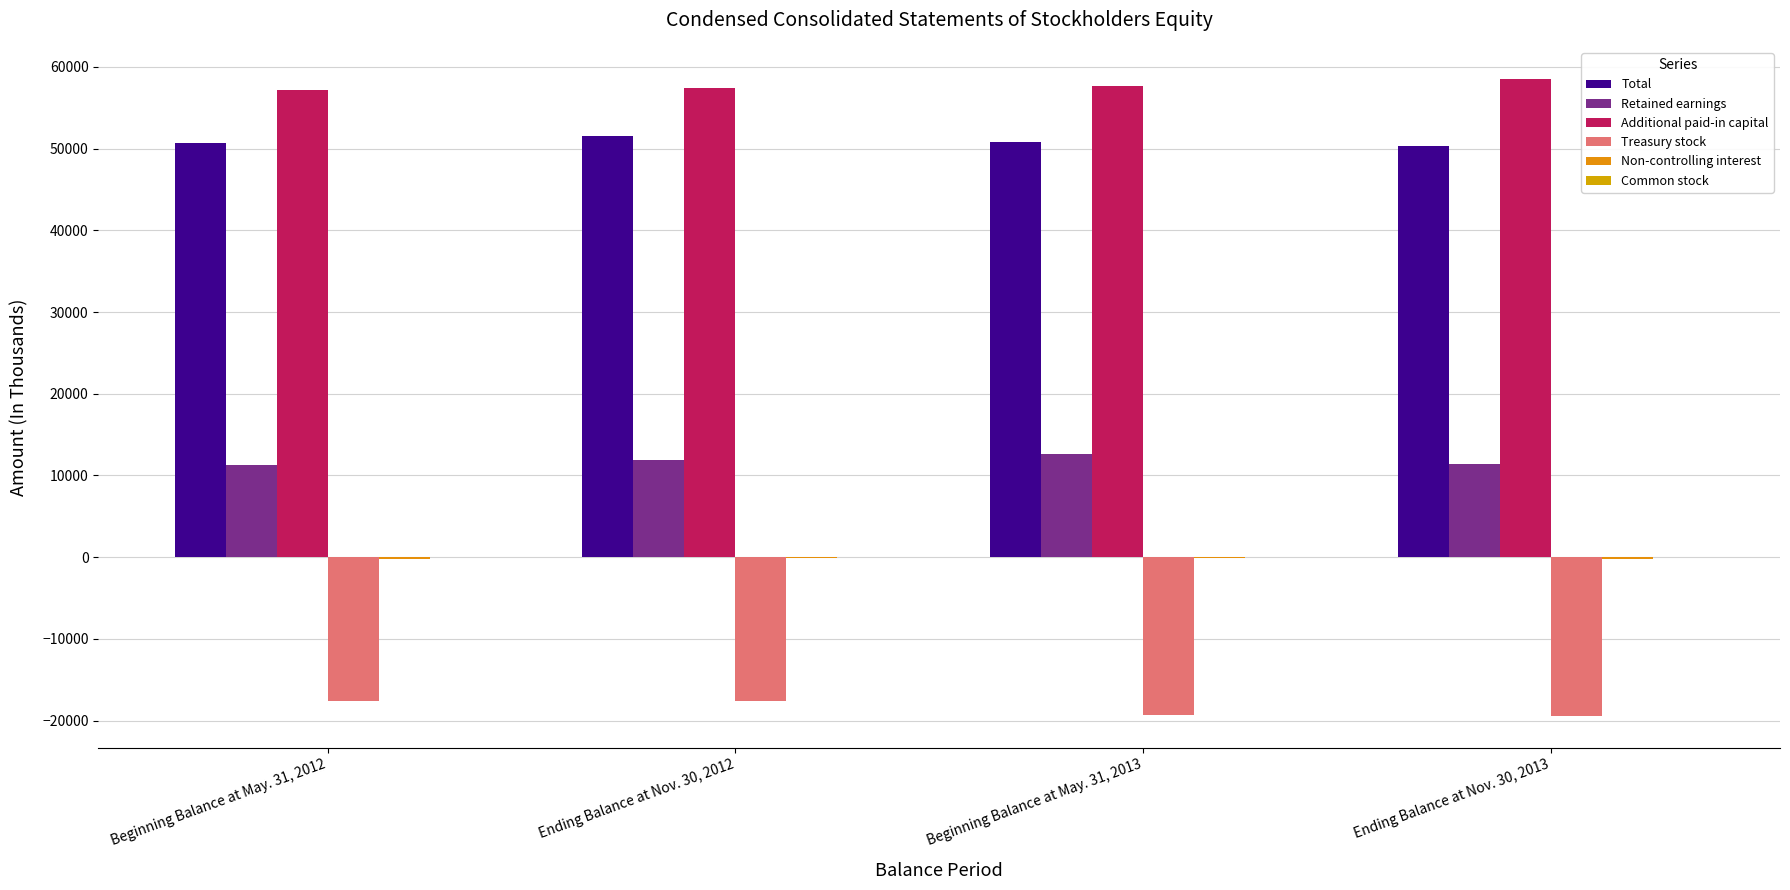

How many groups of bars are there?

4